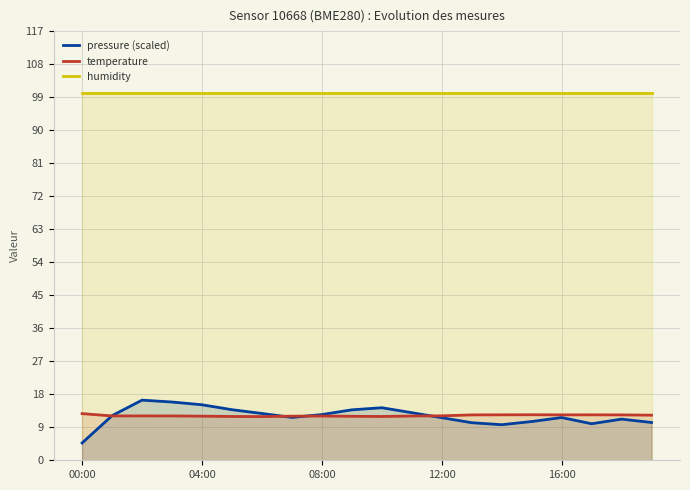

Is it true that humidity equals 100.0 at 18?

True